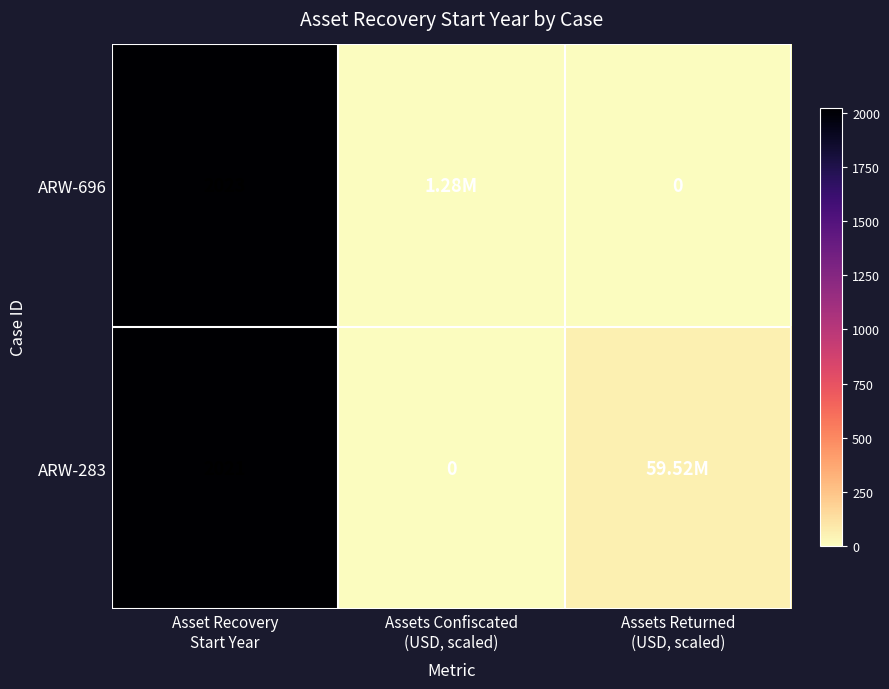

What is the average value of the ARW-696 series?

674.8